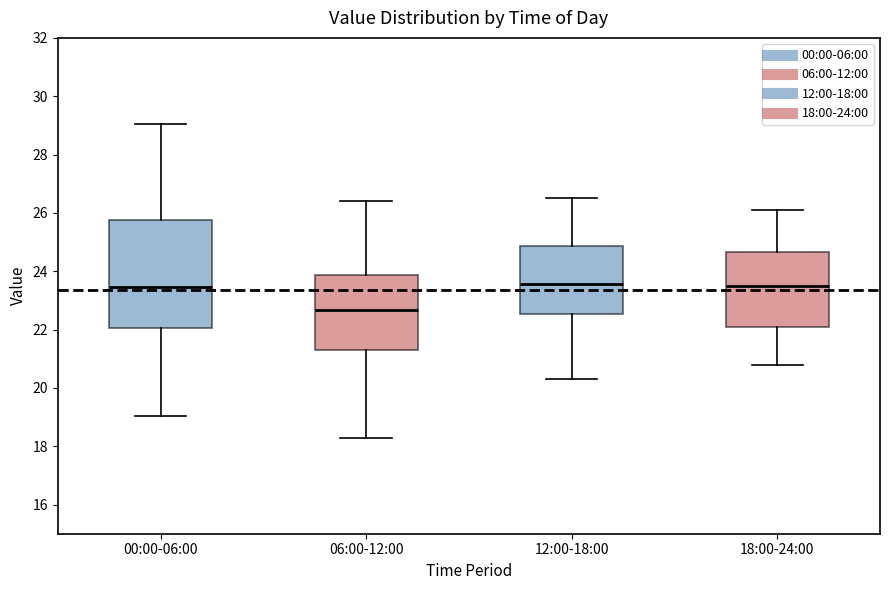

Reading left to right, read every box against the y-axis: the position of its median line, the range the box covers, and the ends of its whiskers. The values are not printed on the chart, so give them approximately, as read against the axis.

00:00-06:00: median 23.4, box 22.0 to 25.8, whiskers 19.0 to 29.0
06:00-12:00: median 22.6, box 21.2 to 23.8, whiskers 18.2 to 26.4
12:00-18:00: median 23.6, box 22.6 to 24.8, whiskers 20.4 to 26.6
18:00-24:00: median 23.6, box 22.0 to 24.6, whiskers 20.8 to 26.2